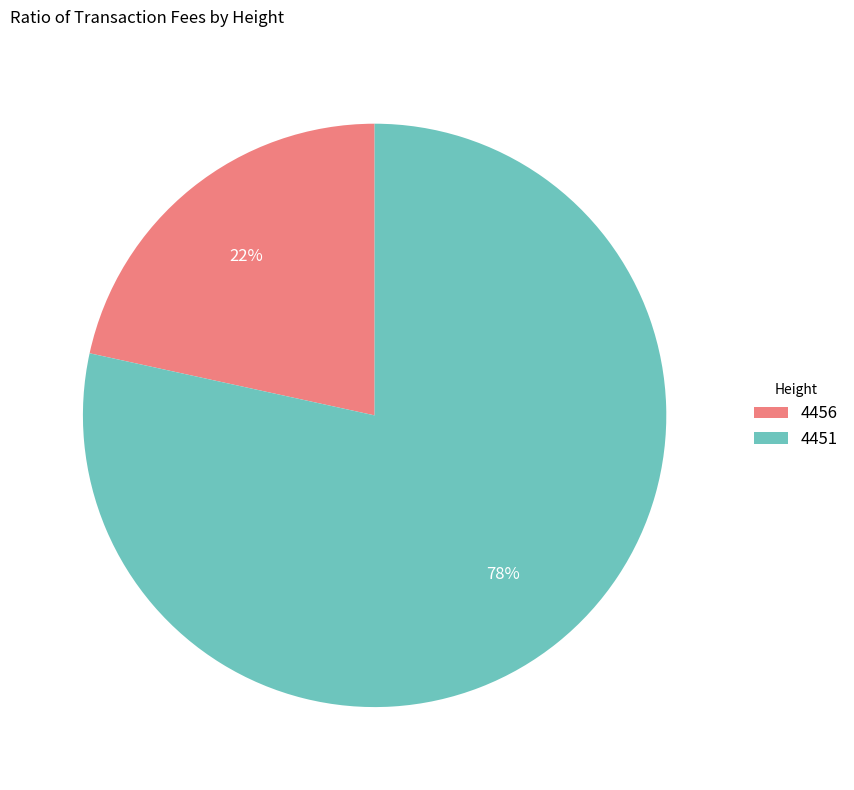

Do 4451 and 4456 together represent more than half of the pie?

Yes